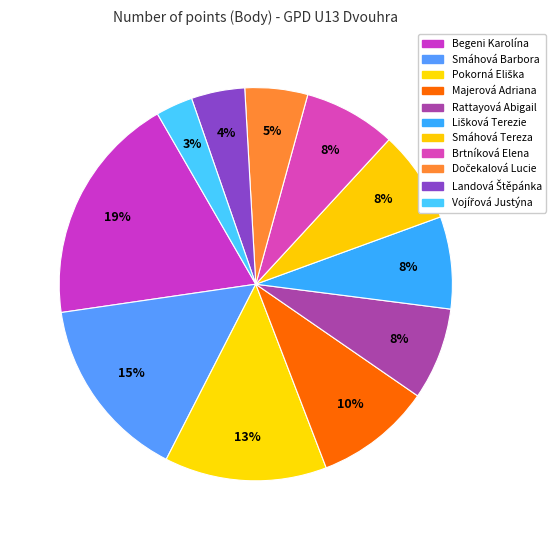

Count the number of slices in the pie.

11